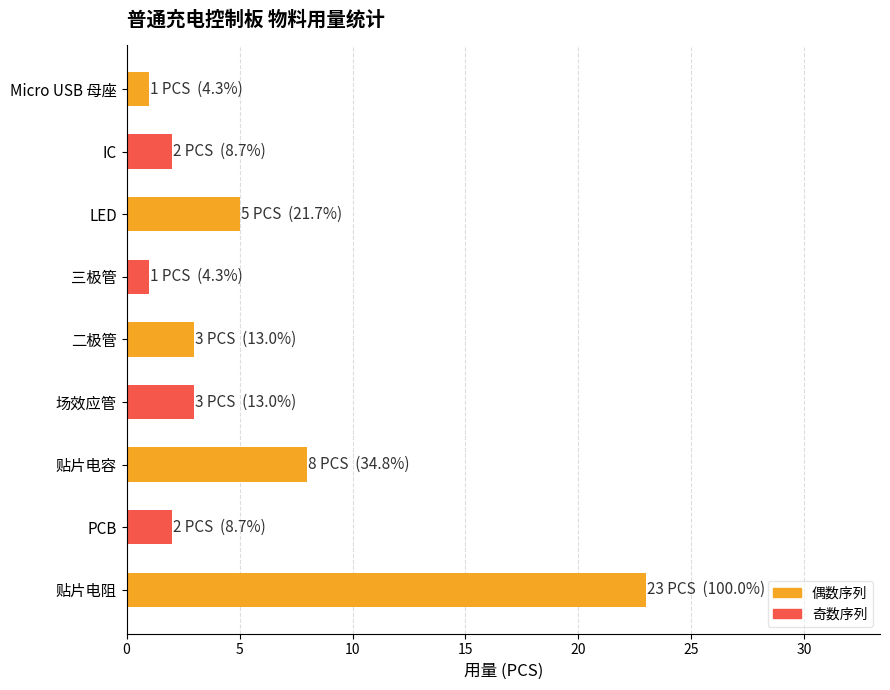

What is the ratio of the value at 场效应管 to the value at 二极管?

1.0